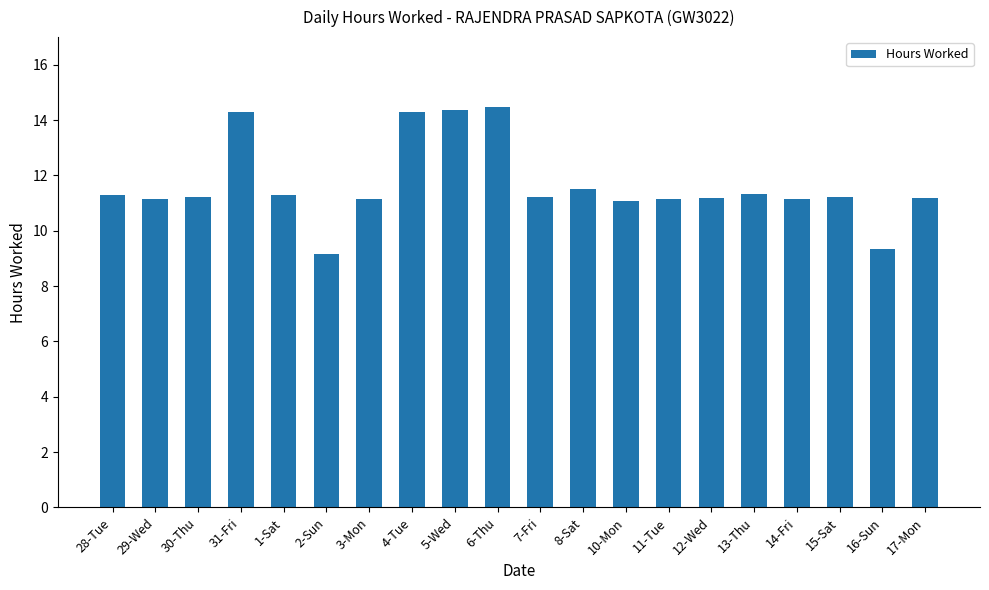

What is the greatest value displayed?

14.5